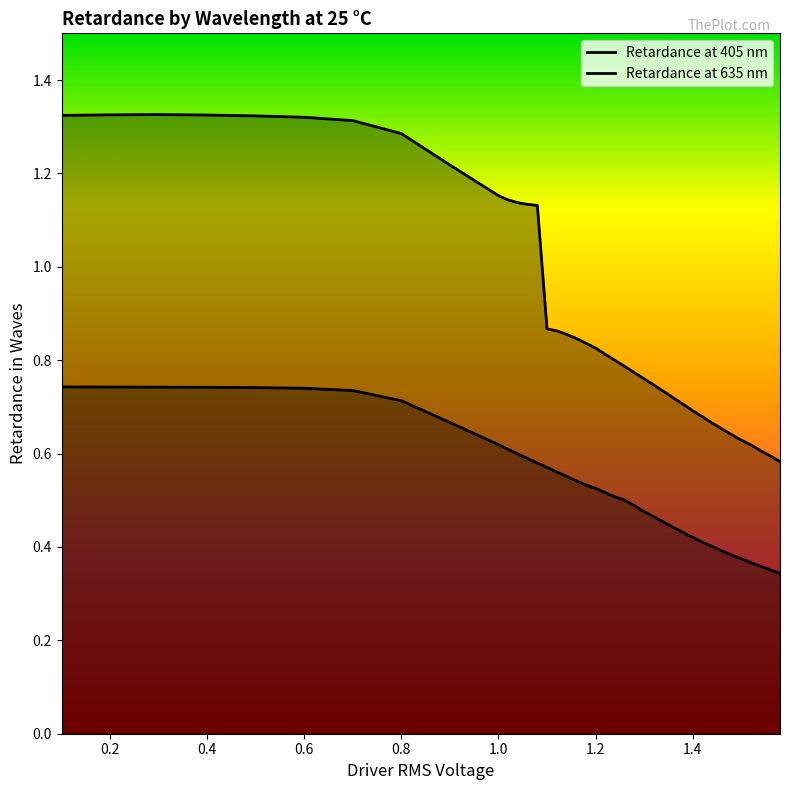

How many lines are shown in the chart?

2